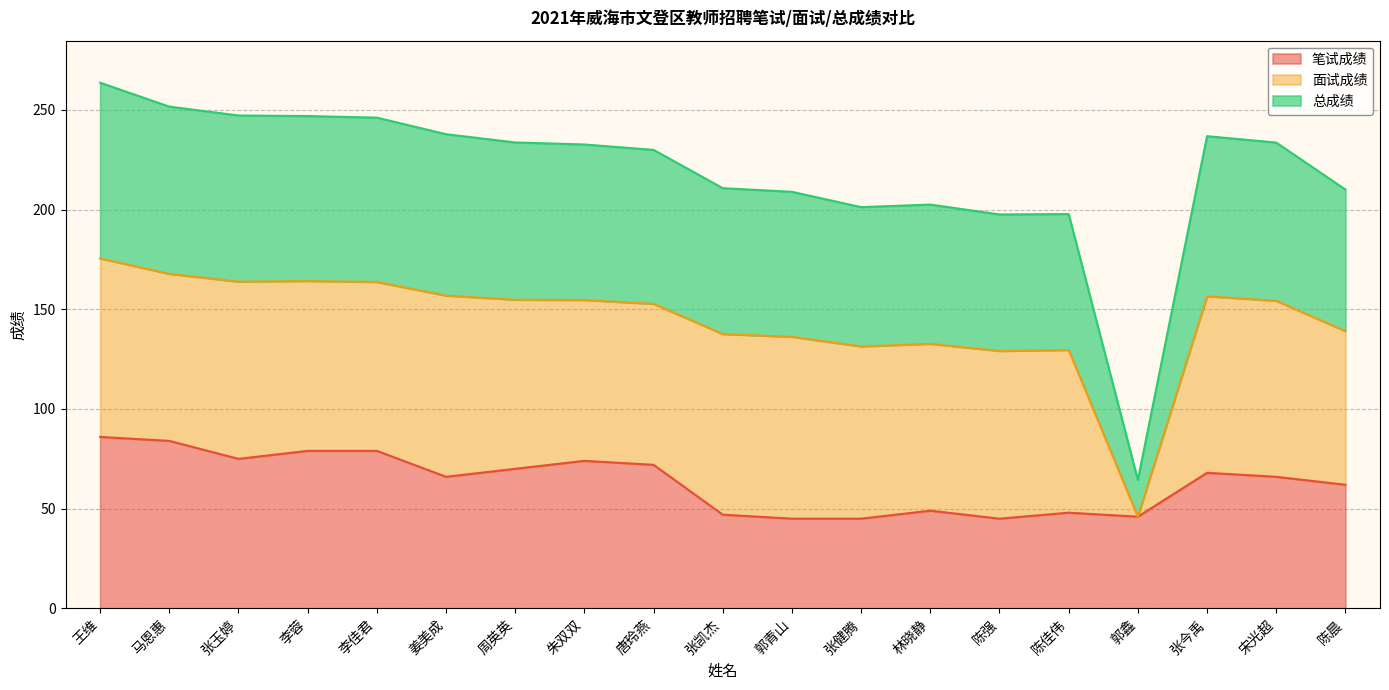

Which label corresponds to the largest value in the chart?

王维